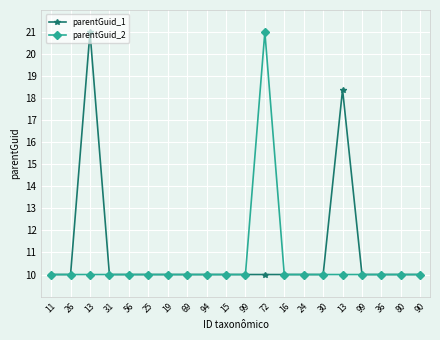

Which series changed the most between 94 and 99?

parentGuid_1